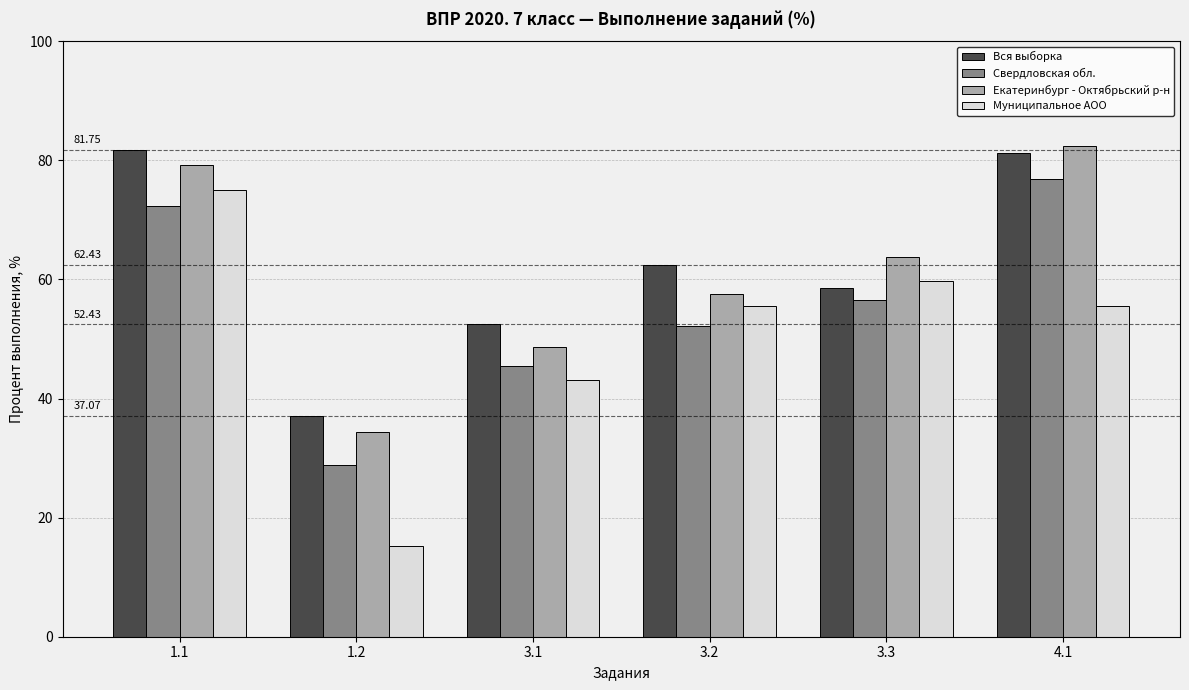

True or false: Екатеринбург - Октябрьский р-н has a value of 47.2 at 1.2.

False